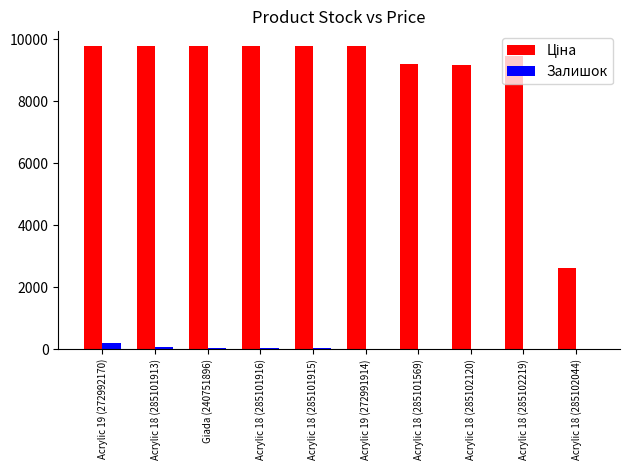

The Залишок series shows 30.0 at Acrylic 18 (285101915). True or false?

True